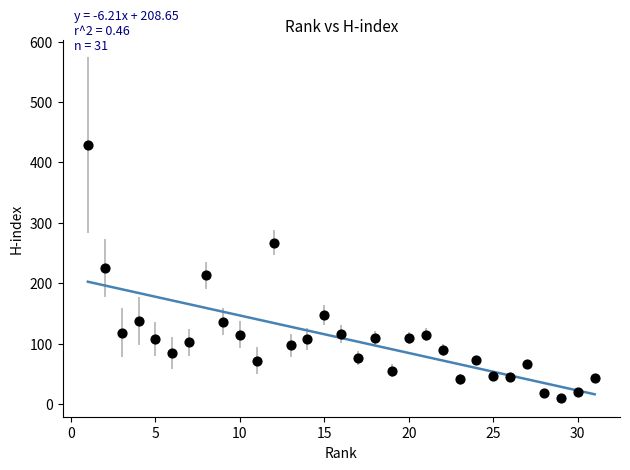

What is the range of Y values (max minus min)?

419